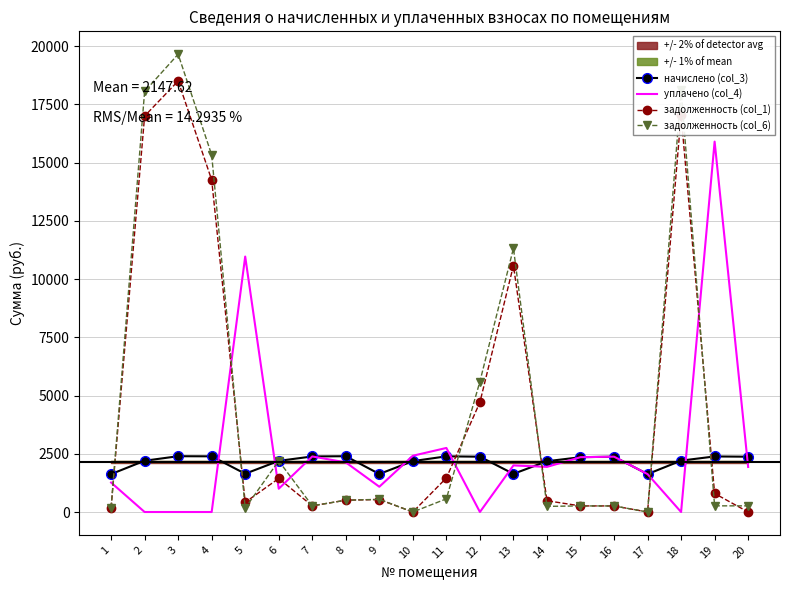

True or false: задолженность (col_6) and начислено (col_3) intersect in this chart.

True